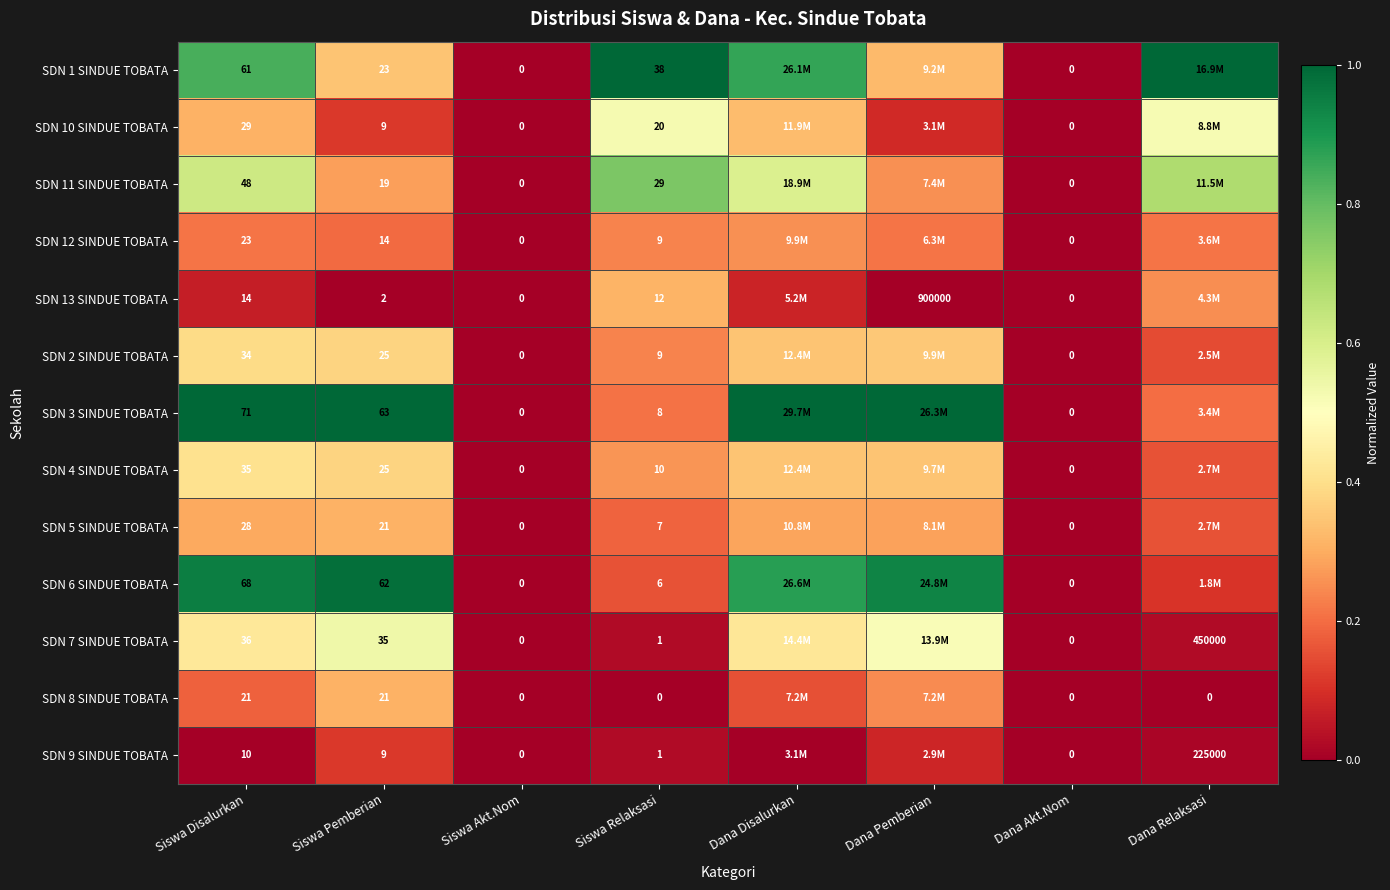

Is the value of SDN 4 SINDUE TOBATA at Siswa Disalurkan greater than the value of SDN 13 SINDUE TOBATA at Siswa Akt.Nom?

Yes